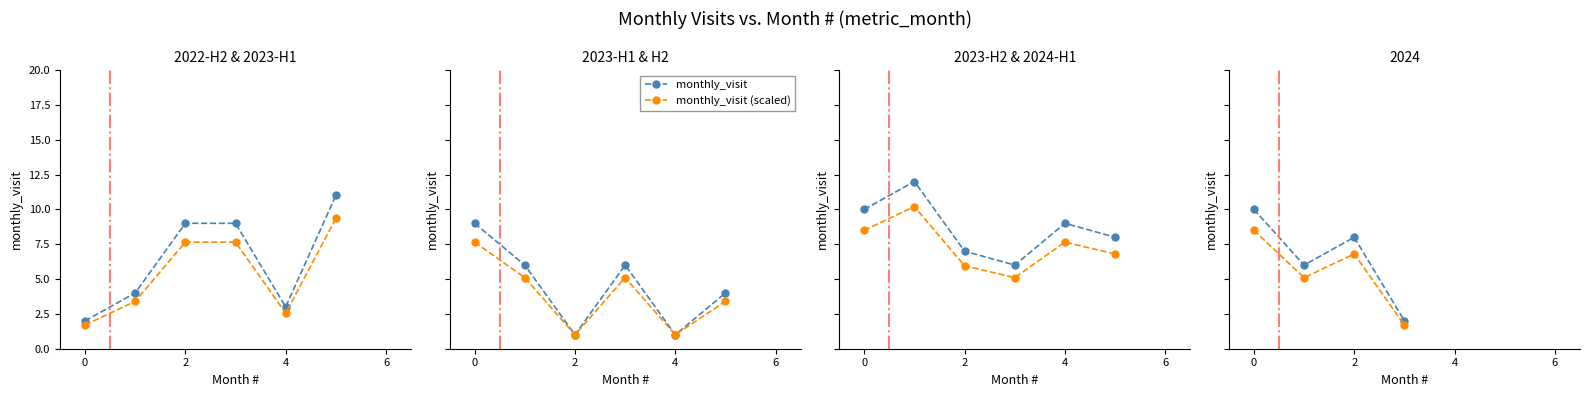

What is the difference between the maximum and second lowest values in the monthly_visit (scaled) series?

3.4